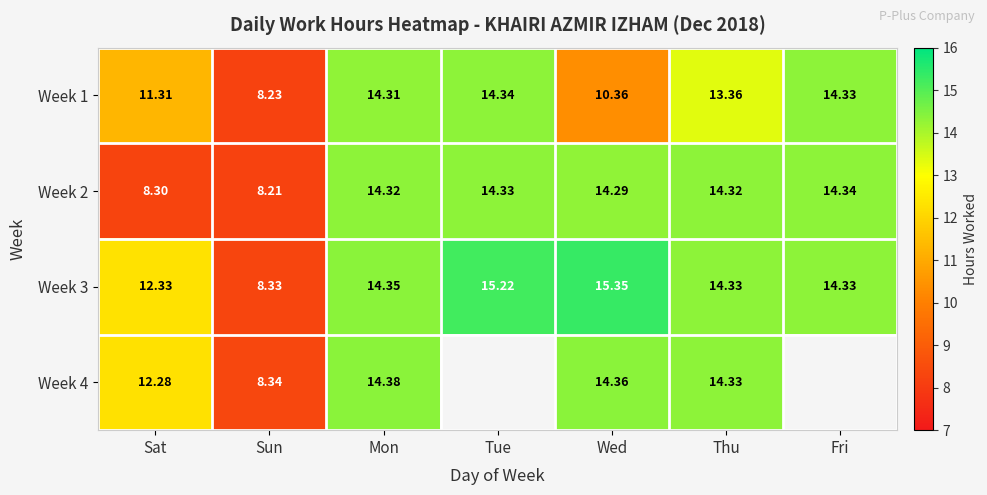

List the labels in order of Week 1 value, largest first.

Tue, Fri, Mon, Thu, Sat, Wed, Sun